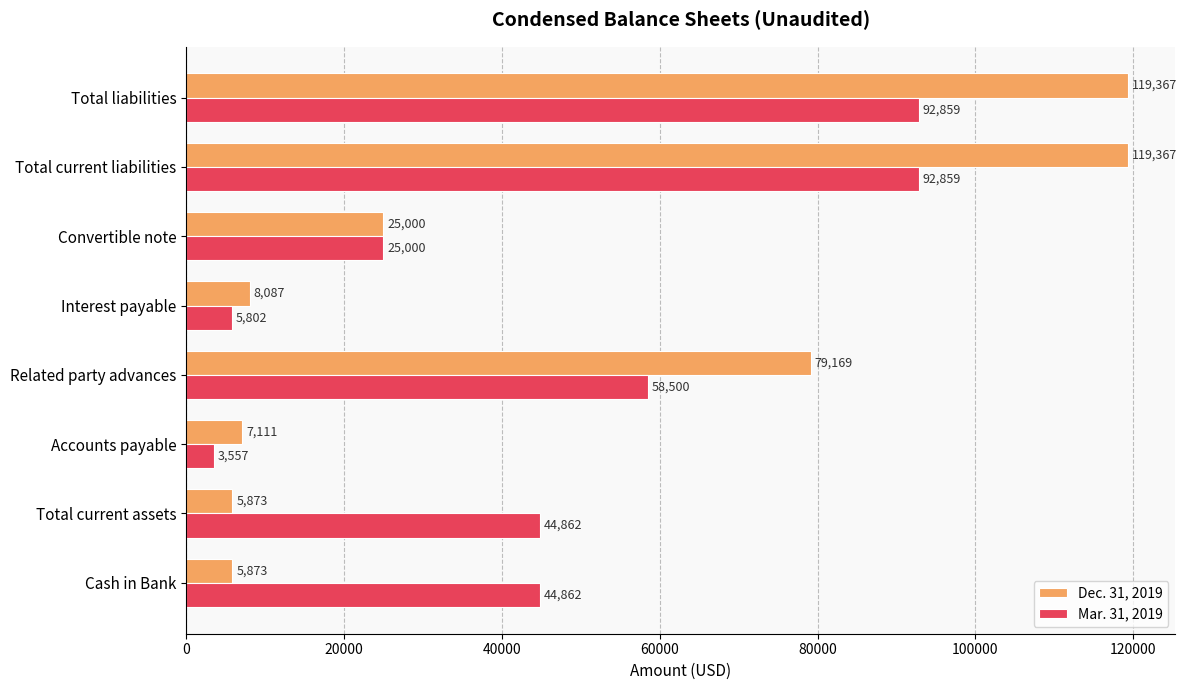

Which series has the largest range (max minus min)?

Dec. 31, 2019